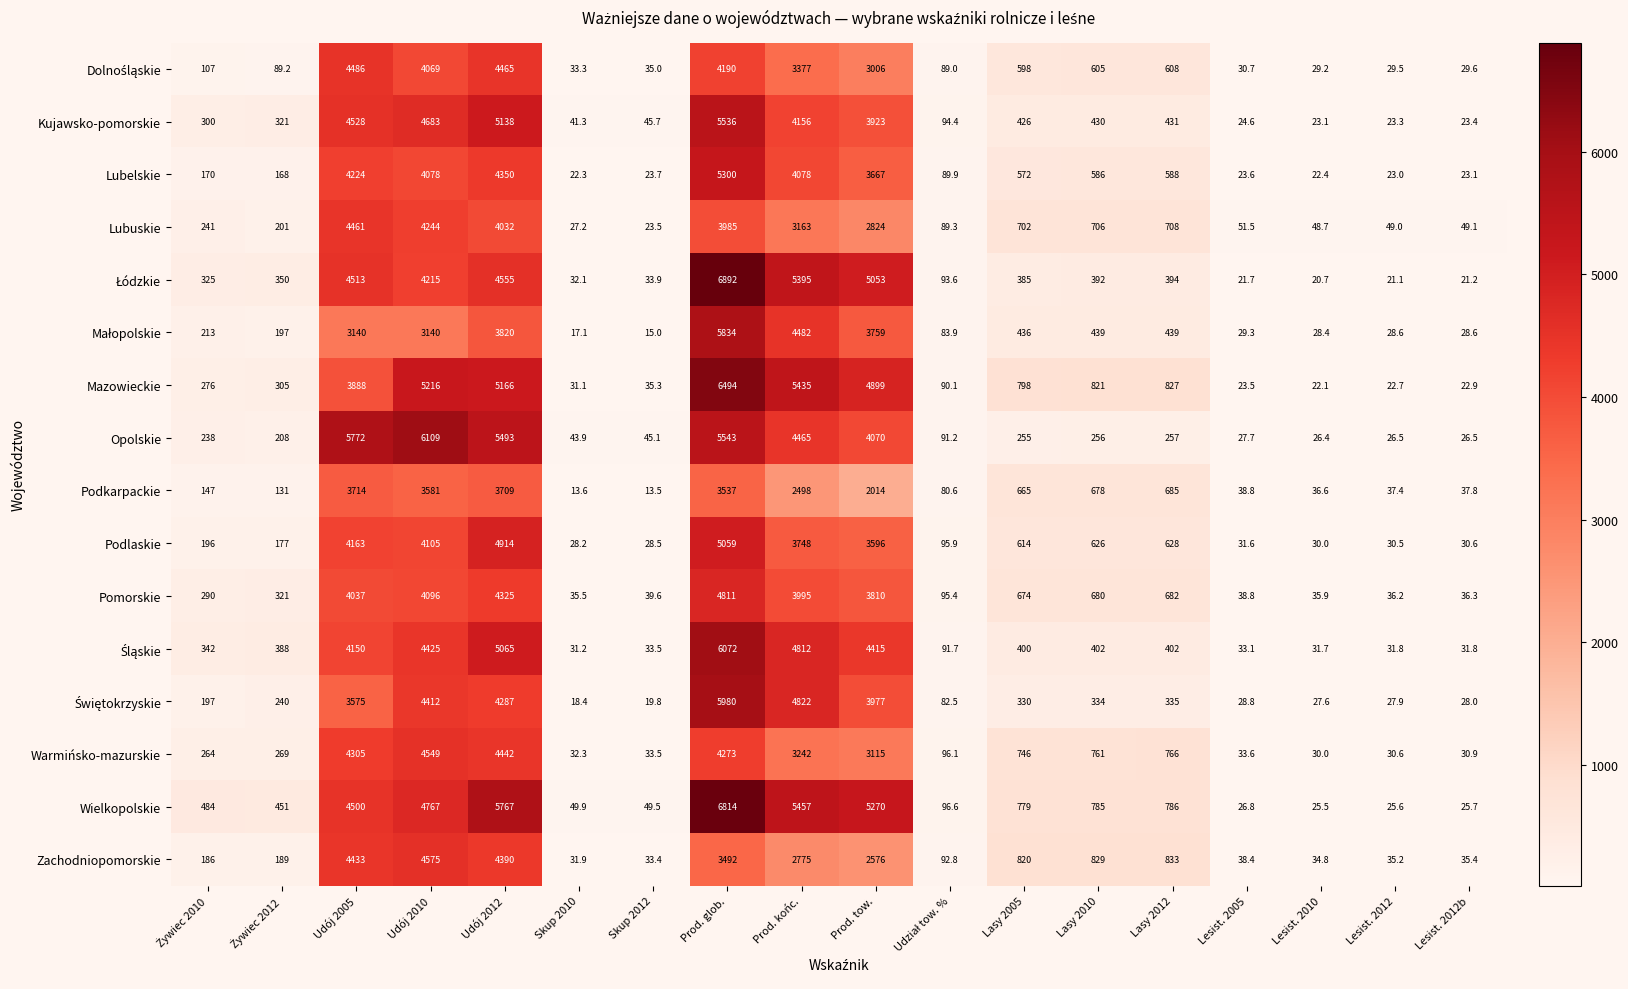

What is the difference between the second highest and second lowest values in the Wielkopolskie series?

5741.4